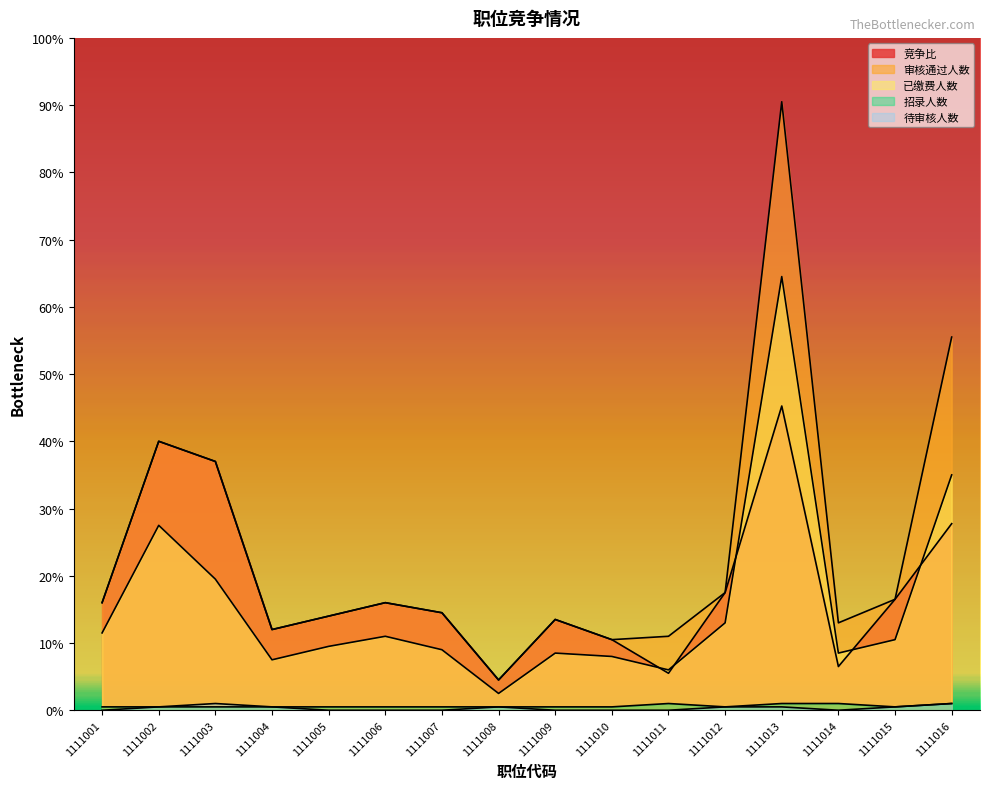

Reading left to right, extract all data points from this chart.

竞争比: 1111001=32.0	1111002=80.0	1111003=74.0	1111004=24.0	1111005=28.0	1111006=32.0	1111007=29.0	1111008=9.0	1111009=27.0	1111010=21.0	1111011=11.0	1111012=35.0	1111013=90.5	1111014=13.0	1111015=33.0	1111016=55.5
招录人数: 1111001=1.0	1111002=1.0	1111003=1.0	1111004=1.0	1111005=1.0	1111006=1.0	1111007=1.0	1111008=1.0	1111009=1.0	1111010=1.0	1111011=2.0	1111012=1.0	1111013=2.0	1111014=2.0	1111015=1.0	1111016=2.0
审核通过人数: 1111001=32.0	1111002=80.0	1111003=74.0	1111004=24.0	1111005=28.0	1111006=32.0	1111007=29.0	1111008=9.0	1111009=27.0	1111010=21.0	1111011=22.0	1111012=35.0	1111013=181.0	1111014=26.0	1111015=33.0	1111016=111.0
已缴费人数: 1111001=23.0	1111002=55.0	1111003=39.0	1111004=15.0	1111005=19.0	1111006=22.0	1111007=18.0	1111008=5.0	1111009=17.0	1111010=16.0	1111011=12.0	1111012=26.0	1111013=129.0	1111014=17.0	1111015=21.0	1111016=70.0
待审核人数: 1111001=0.0	1111002=1.0	1111003=2.0	1111004=1.0	1111005=0.0	1111006=0.0	1111007=0.0	1111008=1.0	1111009=0.0	1111010=0.0	1111011=0.0	1111012=1.0	1111013=1.0	1111014=0.0	1111015=1.0	1111016=2.0